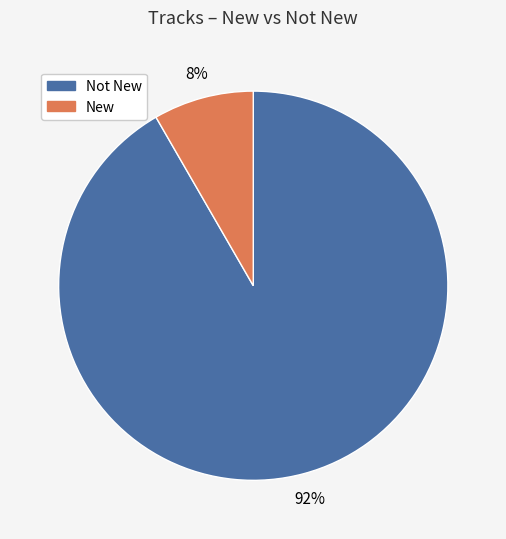

Is there a majority slice in this chart?

Yes